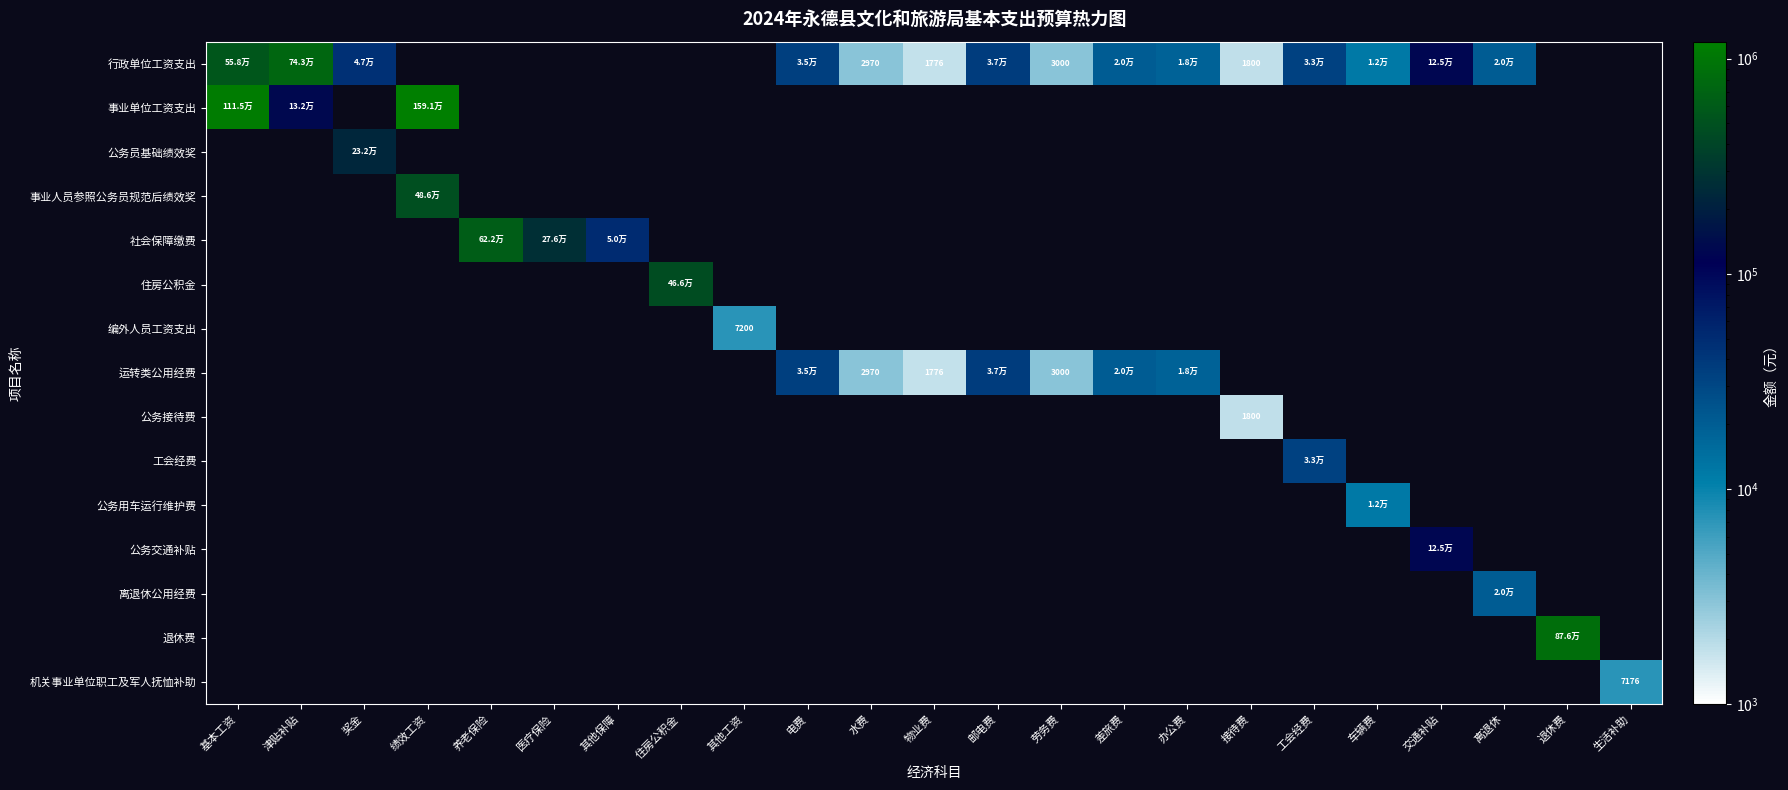

What is the spread (max minus min) of values at 基本工资?

556716.0